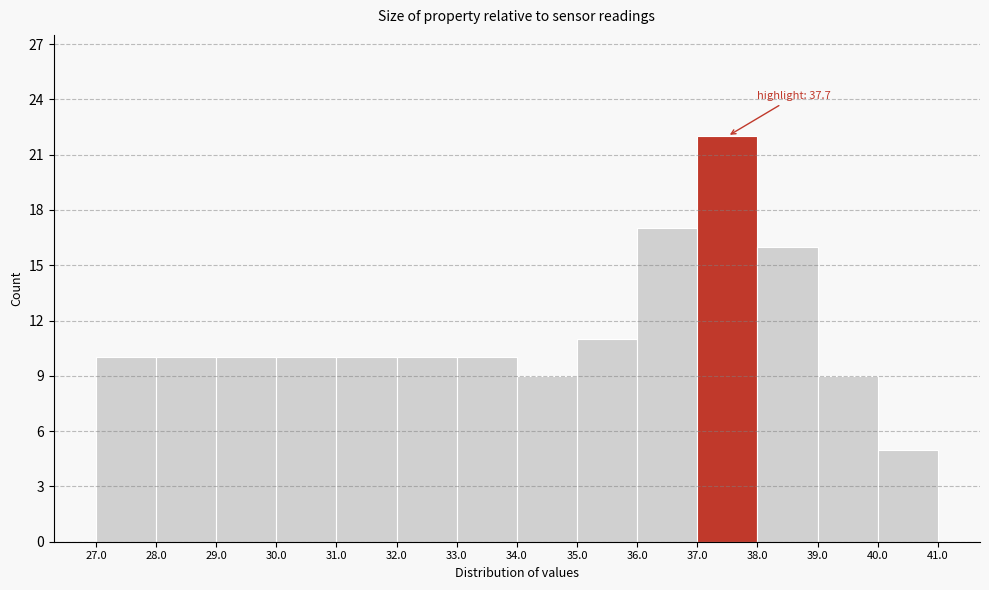

Over which range of the x-axis is the bar tallest?

37.0 to 38.0